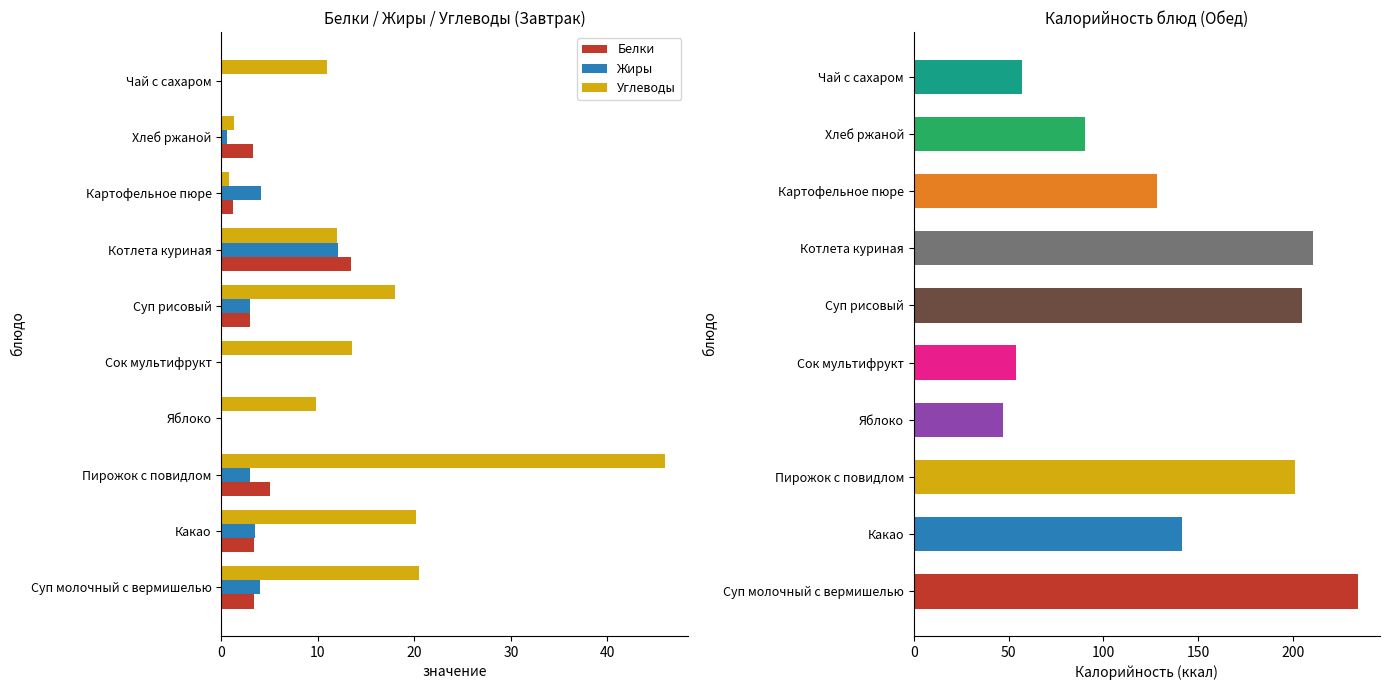

How many categories are shown in the chart?

10